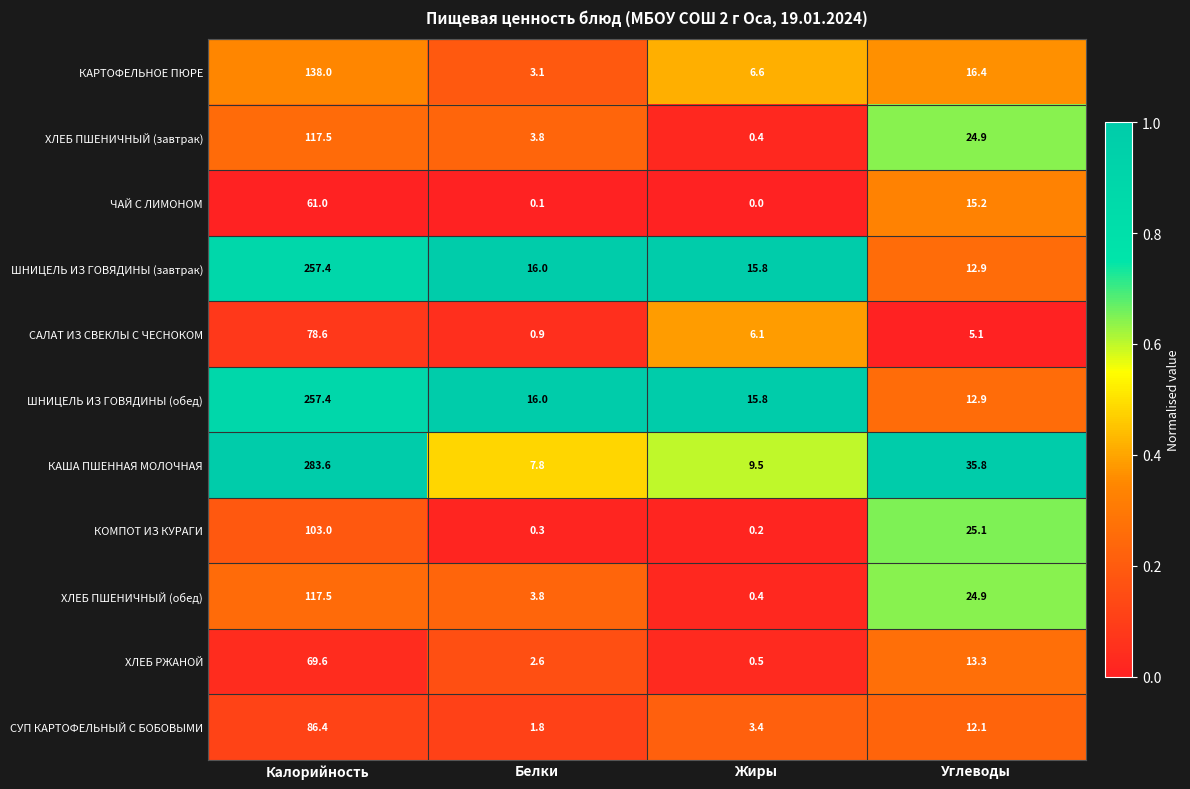

What is the difference between the highest and lowest values at Жиры?

15.8